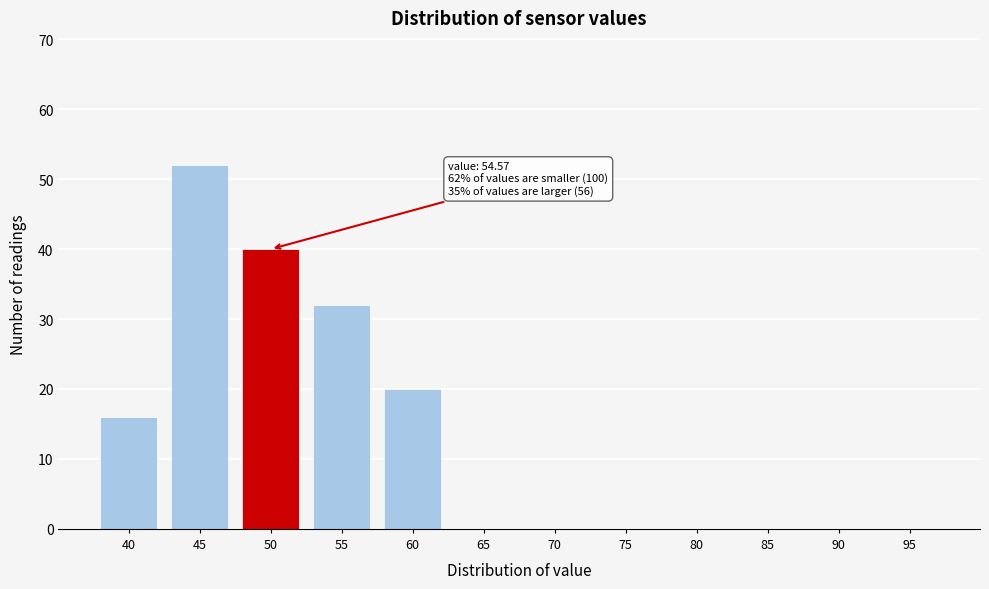

Reading left to right, transcribe all the data shown in this chart.

40=16	45=52	50=40	55=32	60=20	65=0	70=0	75=0	80=0	85=0	90=0	95=0